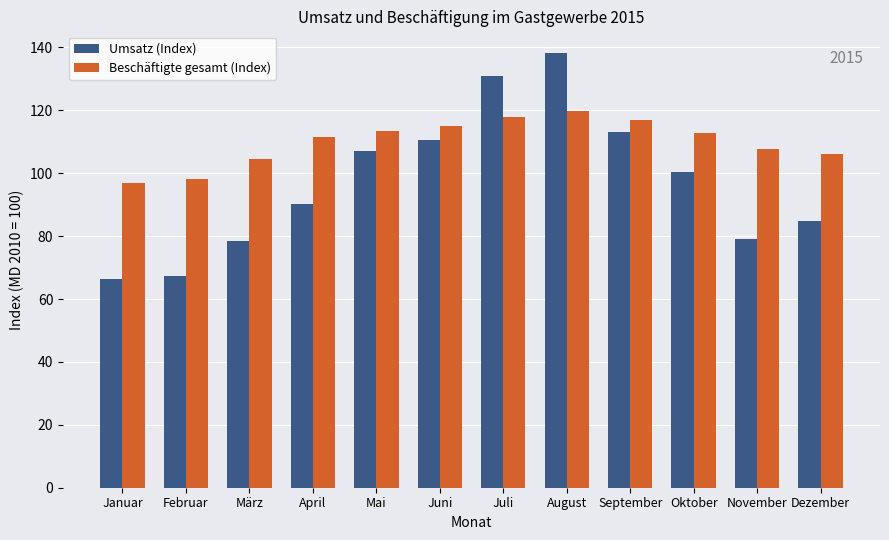

What is the difference between the second highest and minimum values in the Beschäftigte gesamt (Index) series?

21.1